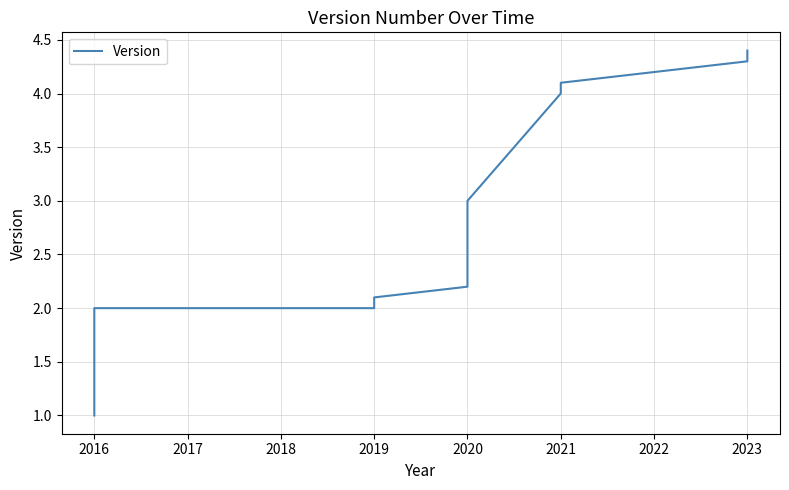

Read the value at 2023.

4.4